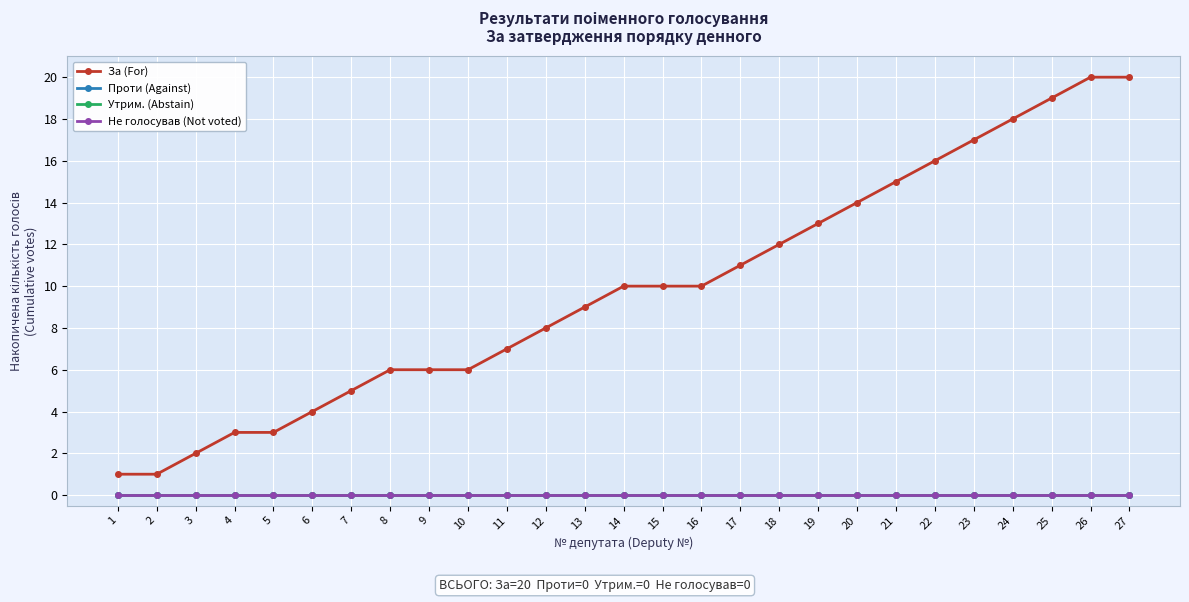

What is the difference between the highest and lowest values at 18?

12